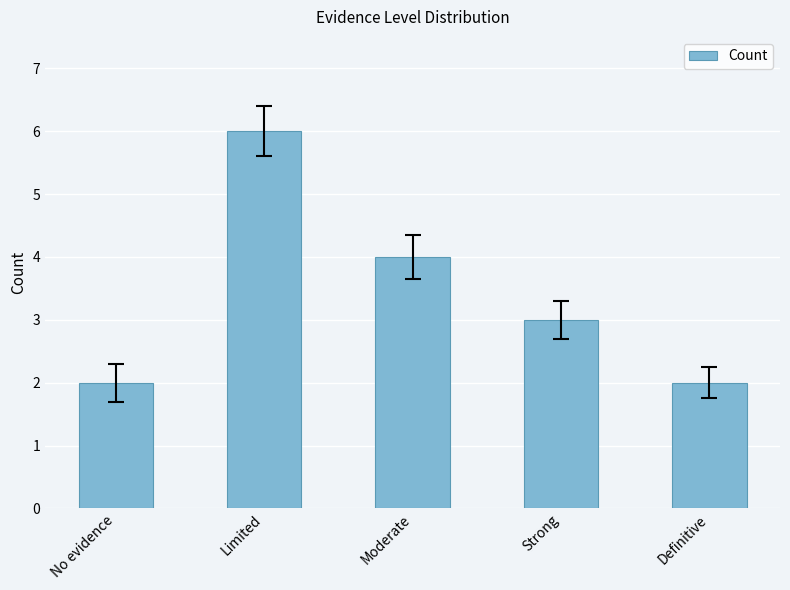

How many values are below 3?

2